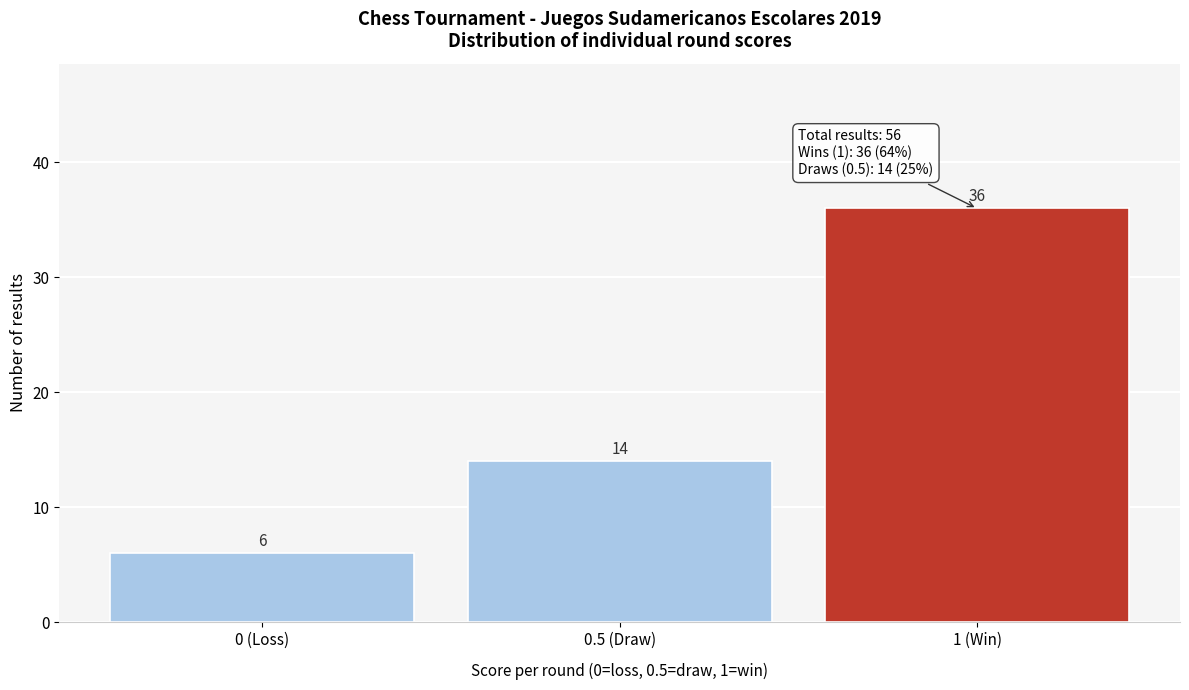

Reading left to right, transcribe all the data shown in this chart.

0 (Loss)=6	0.5 (Draw)=14	1 (Win)=36